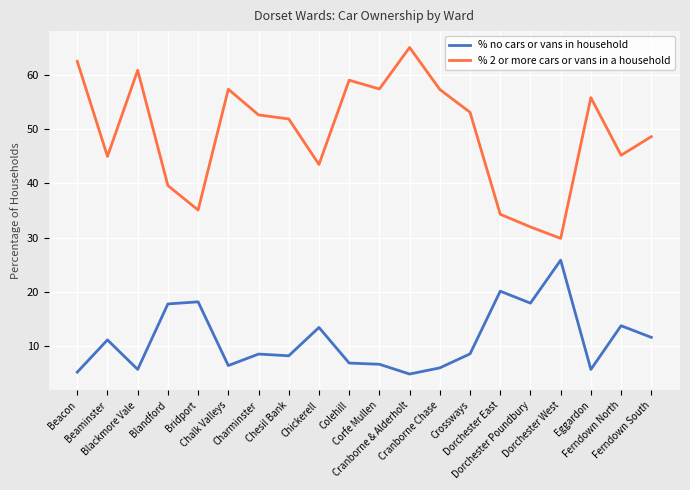

What is the maximum value for % no cars or vans in household?

25.9